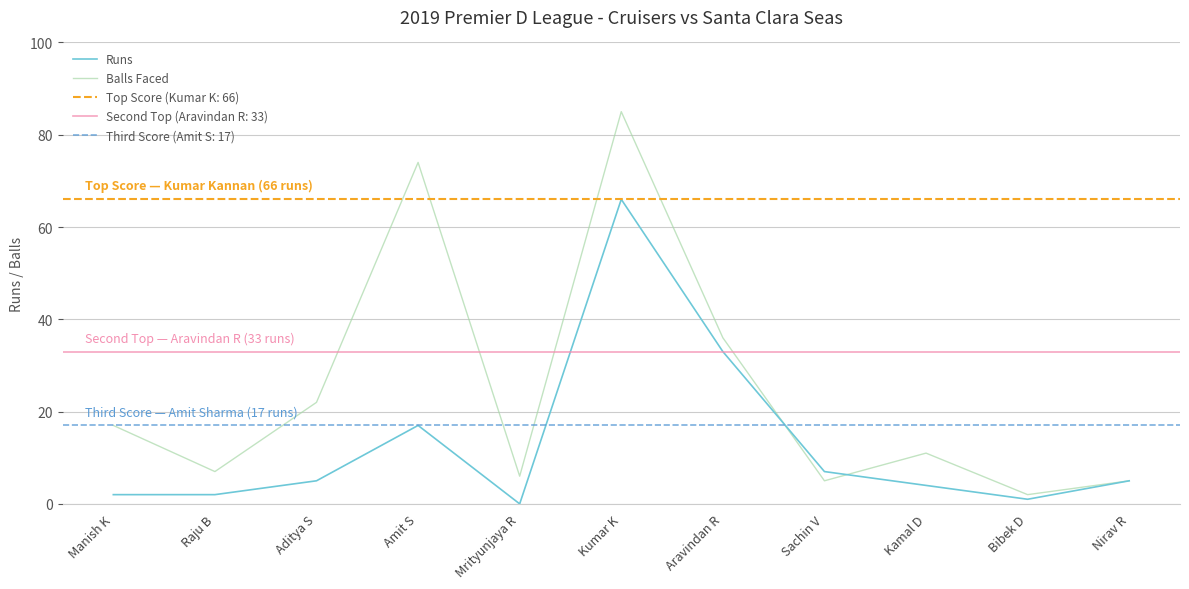

Rank the categories by Runs value from highest to lowest.

Kumar K, Aravindan R, Amit S, Sachin V, Aditya S, Nirav R, Kamal D, Manish K, Raju B, Bibek D, Mrityunjaya R